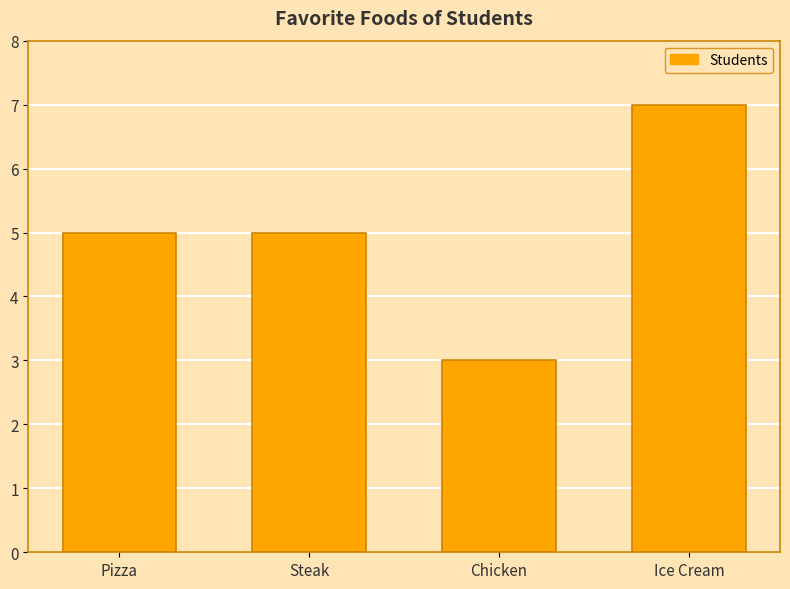

Reading right to left, what are all the values shown in this chart?

7	3	5	5